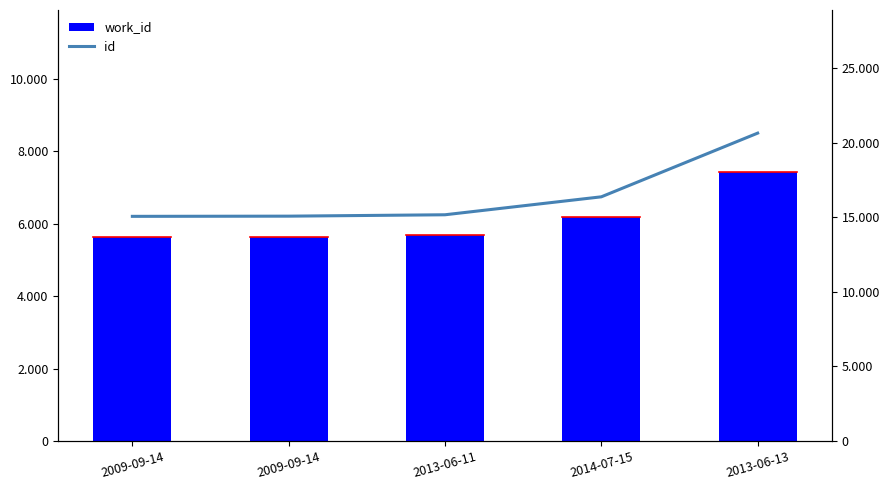

What is the spread (max minus min) of values at 2009-09-14?

9426